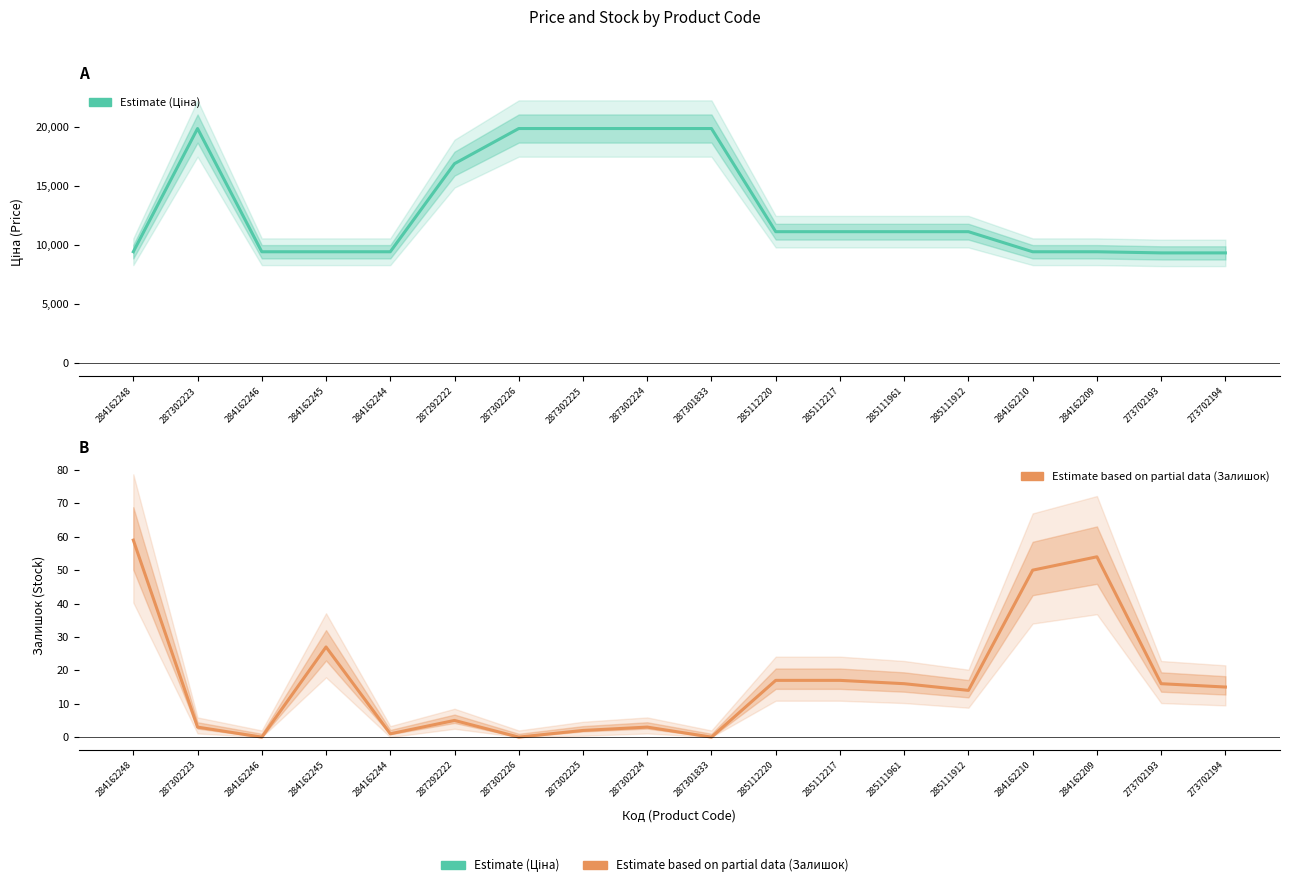

At 287302225, list the series in order from largest to smallest.

Estimate (Ціна), Estimate based on partial data (Залишок)